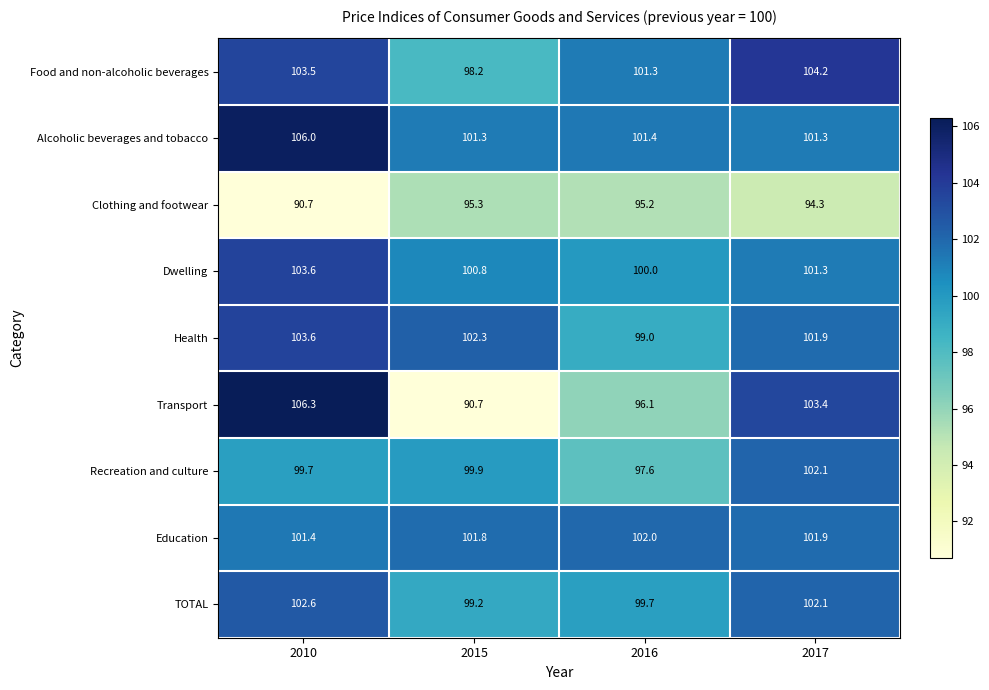

Which category has the highest value across all series?

2010